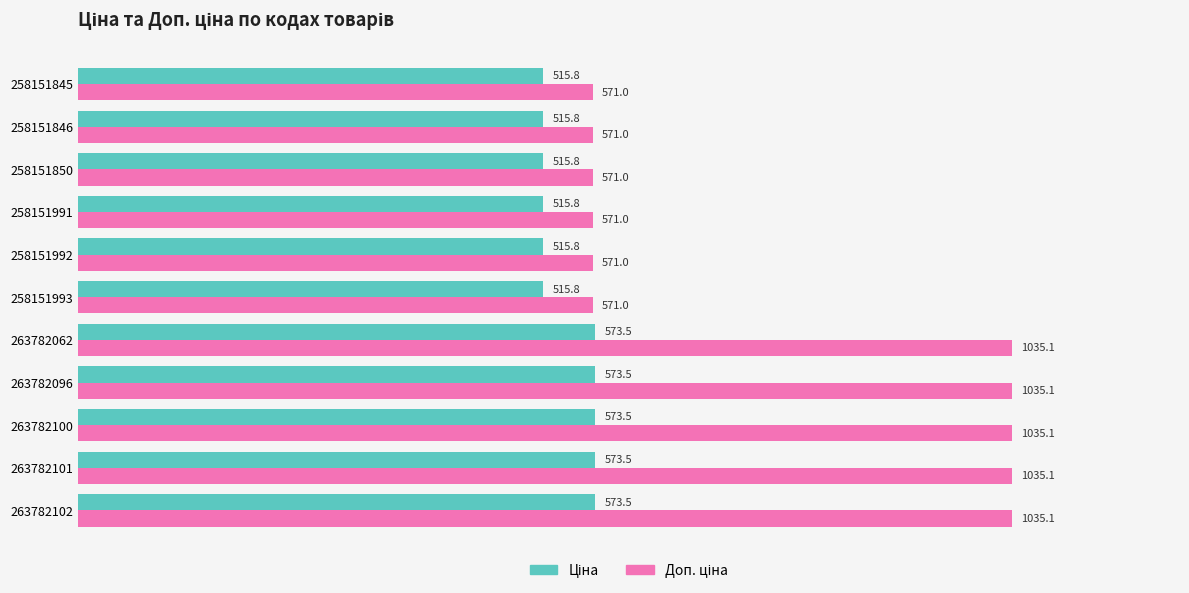

At how many categories does at least one series exceed 1018?

5